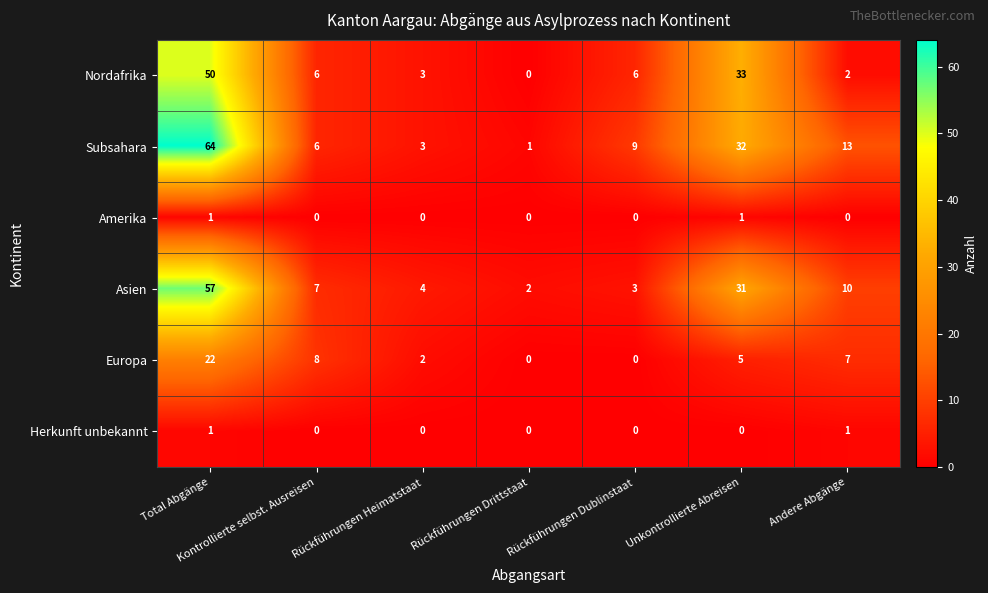

At how many categories does at least one series exceed 59?

1